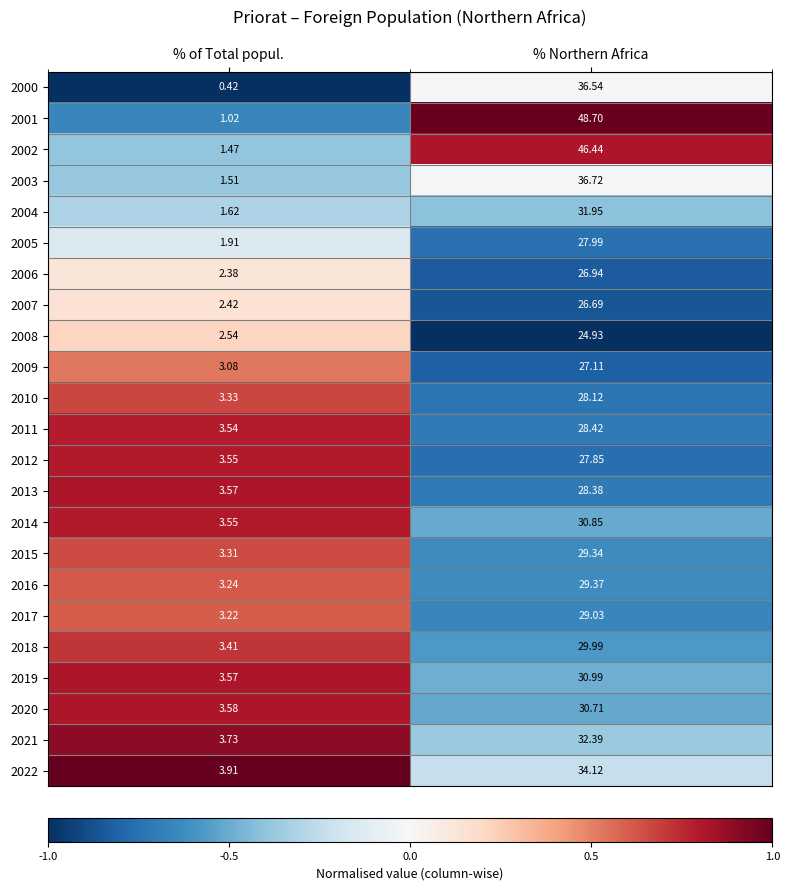

Which label corresponds to the smallest value in the chart?

% of Total popul.